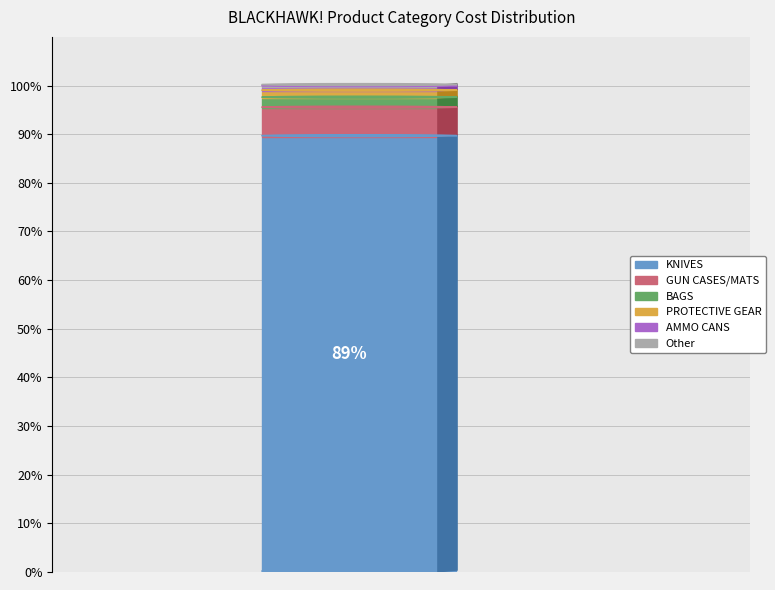

The KNIVES slice represents 11% of the pie. True or false?

False